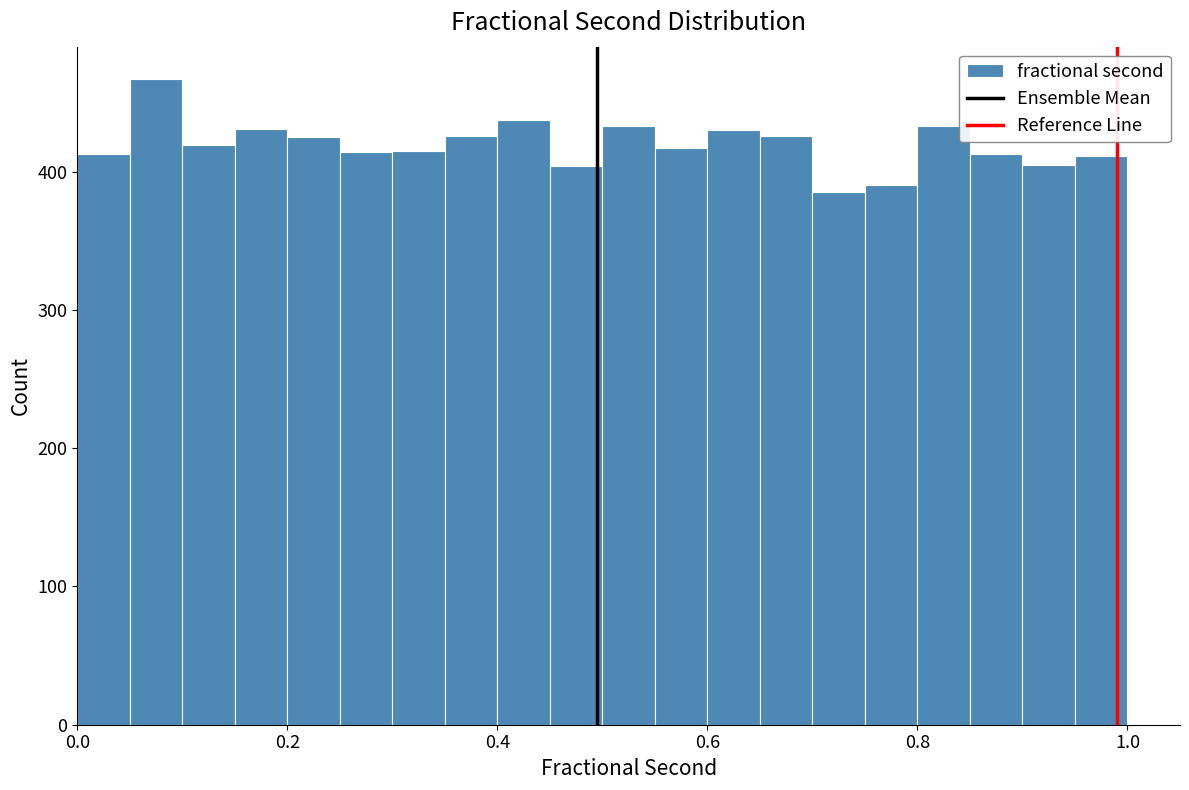

Around what value on the x-axis is the tallest bar? Give the approximate position of its centre, as read against the axis.

0.08